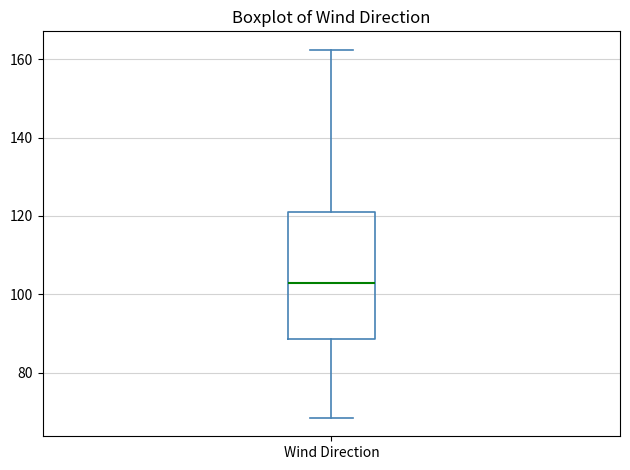

Read this box plot against the y-axis: the position of the median line, the range covered by the box, and the ends of both whiskers. The values are not printed on the chart, so give them approximately, as read against the axis.

median 104, box 88 to 122, whiskers 68 to 162